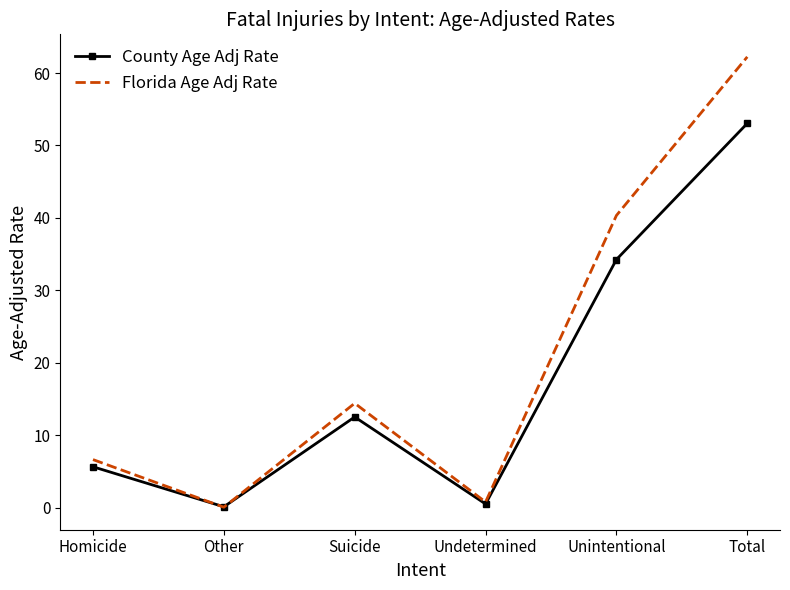

What is the difference between the maximum and minimum values in the Florida Age Adj Rate series?

62.2